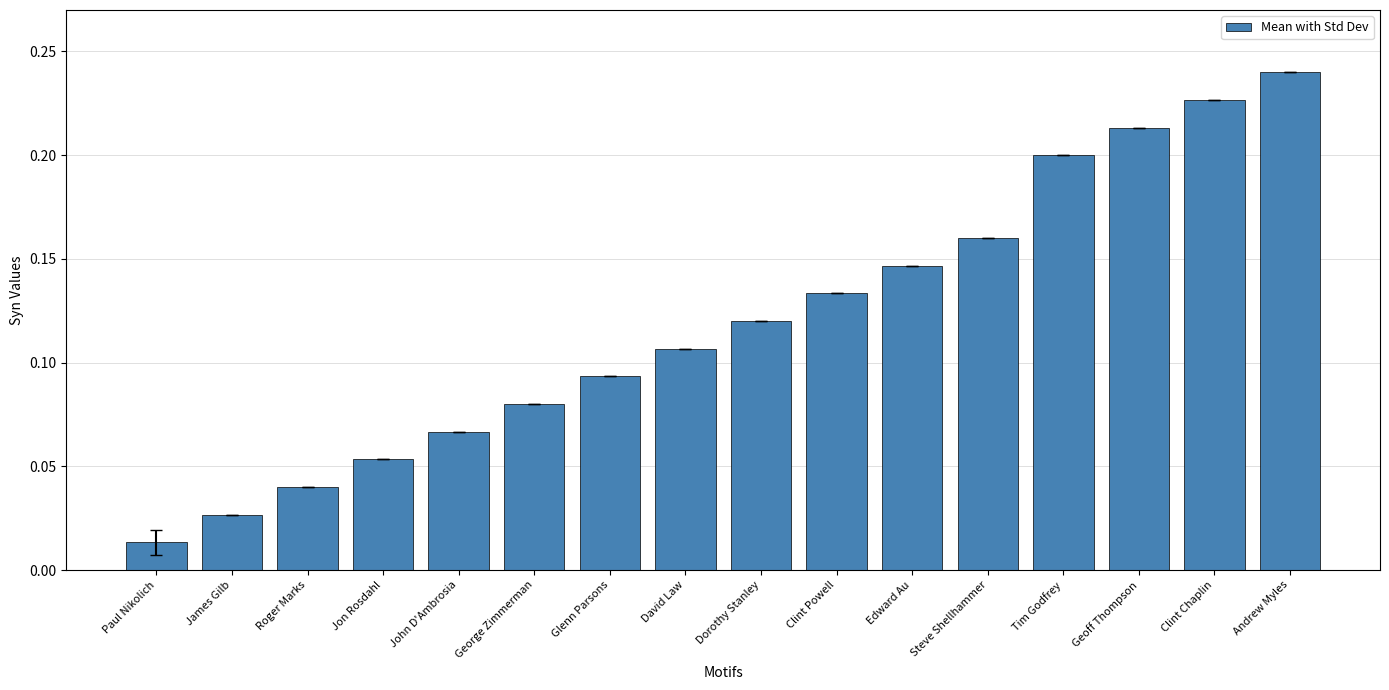

At which label is the value closest to 0?

Paul Nikolich